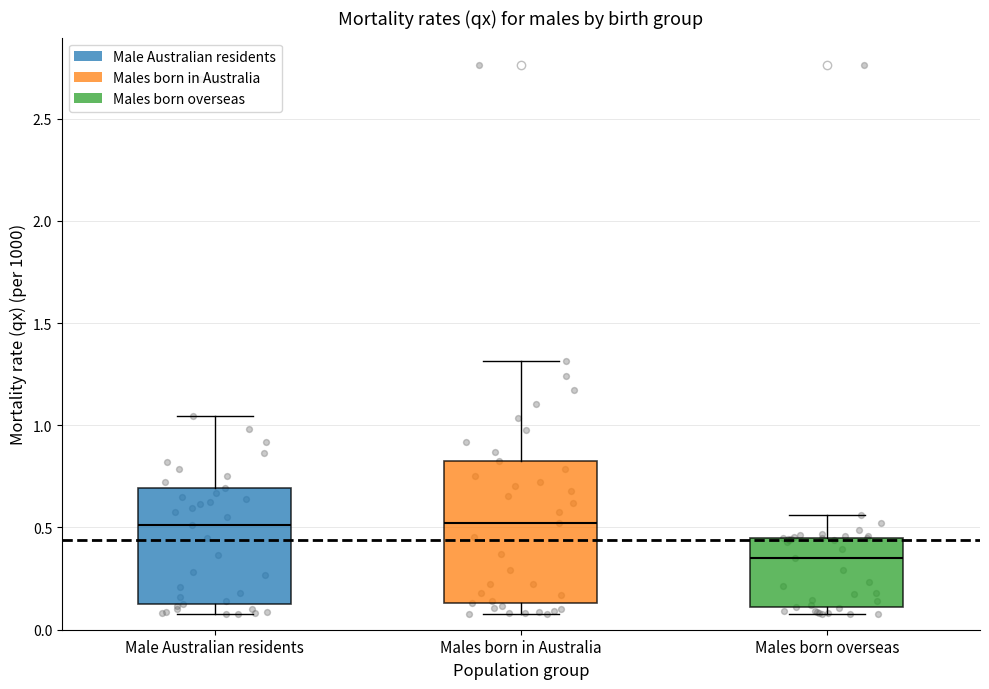

Reading left to right, read every box against the y-axis: the position of its median line, the range the box covers, and the ends of its whiskers. The values are not printed on the chart, so give them approximately, as read against the axis.

Male Australian residents: median 0.50, box 0.10 to 0.70, whiskers 0.10 (just below the box's lower edge) to 1.05
Males born in Australia: median 0.50, box 0.15 to 0.80, whiskers 0.10 to 1.30
Males born overseas: median 0.35, box 0.10 to 0.45, whiskers 0.10 (just below the box's lower edge) to 0.55